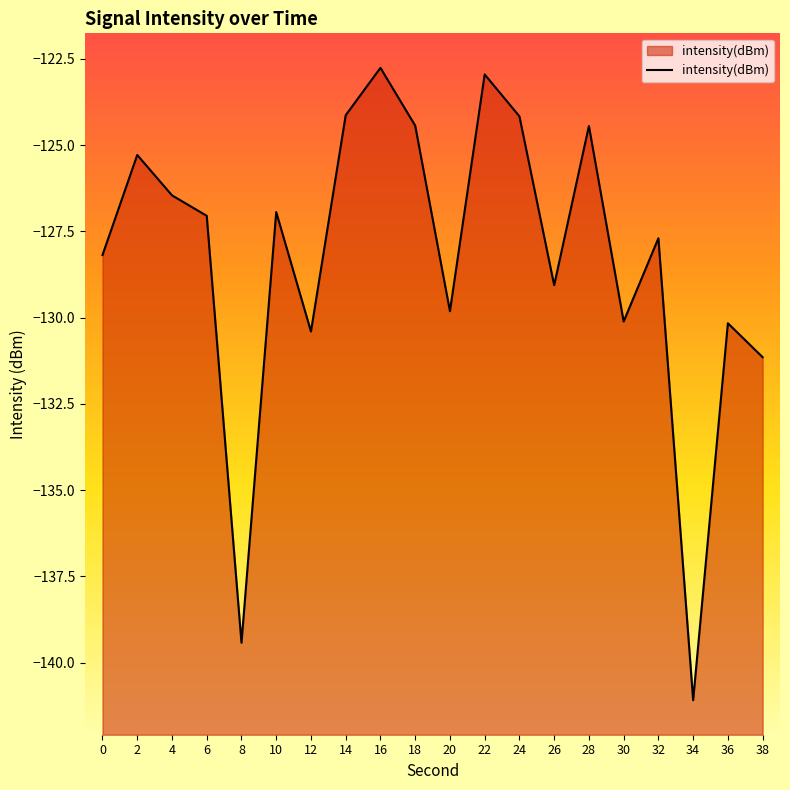

Rank the categories by value from lowest to highest.

34, 8, 38, 12, 36, 30, 20, 26, 0, 32, 6, 10, 4, 2, 28, 18, 24, 14, 22, 16